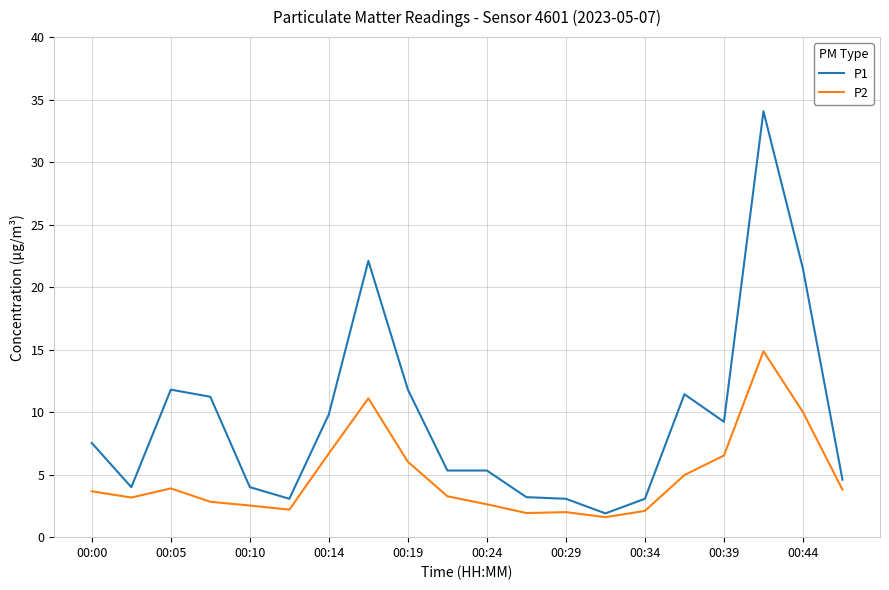

What is the smallest value displayed?

1.6